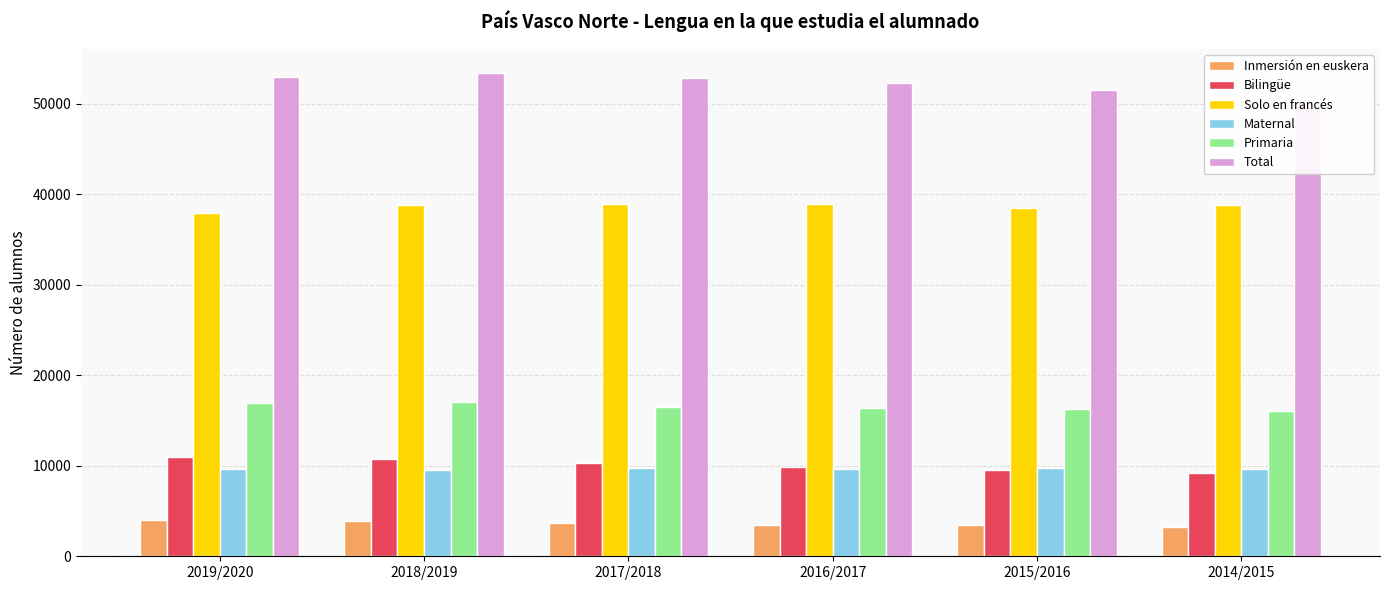

What position from the left is 2017/2018?

3